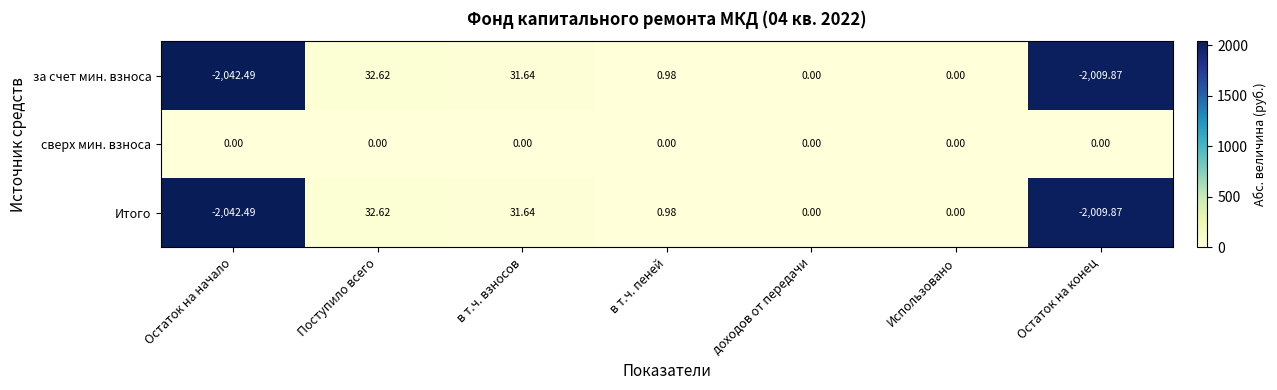

Which series has the largest total across all categories?

сверх мин. взноса